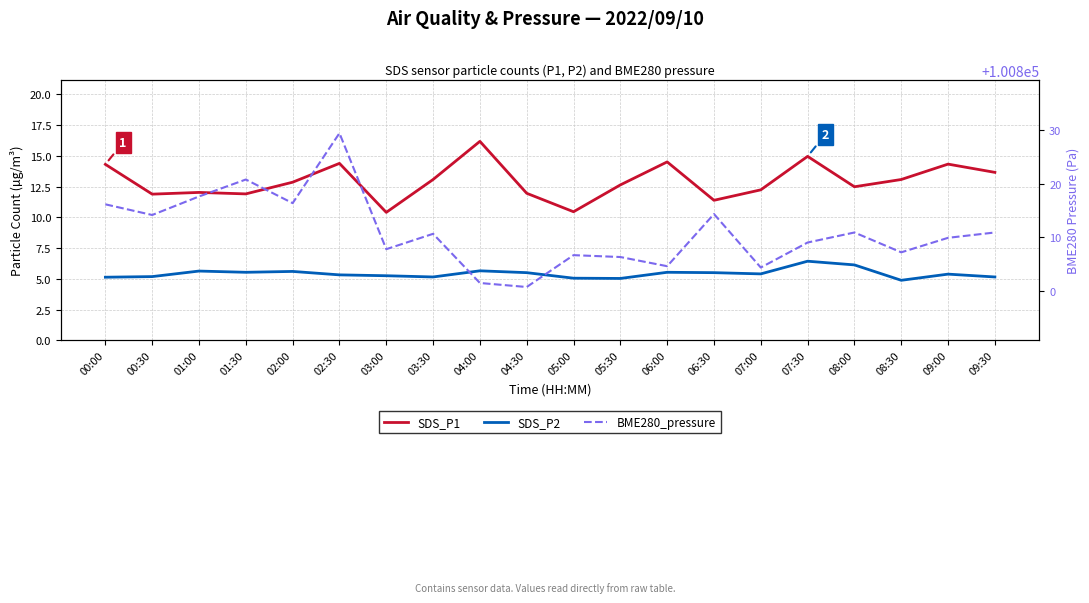

What are all the series names shown in the legend?

SDS_P1, SDS_P2, BME280_pressure